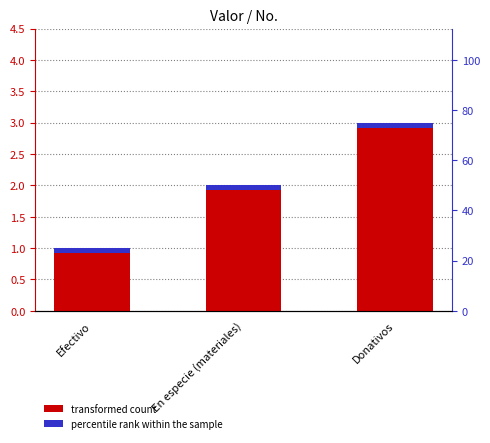

Reading left to right, transcribe all the data shown in this chart.

Efectivo=1	En especie (materiales)=2	Donativos=3